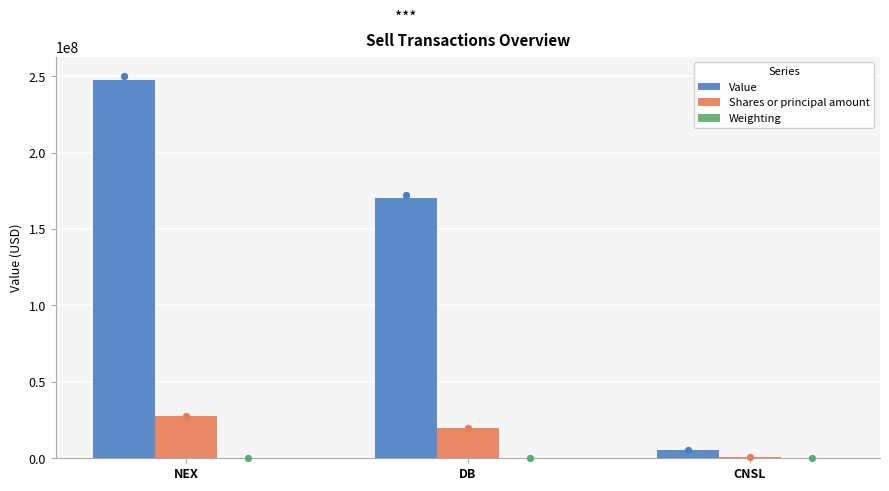

Which series contains the lowest Y value?

Weighting